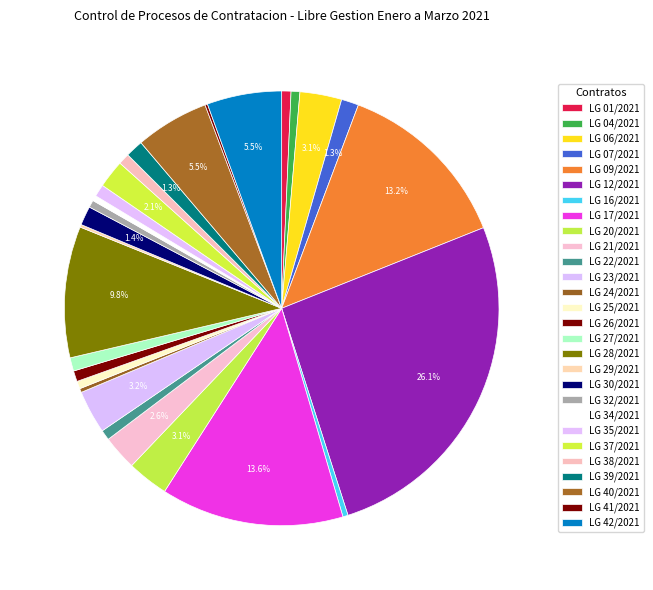

What is the total percentage of LG 22/2021 and LG 09/2021?

14.0%